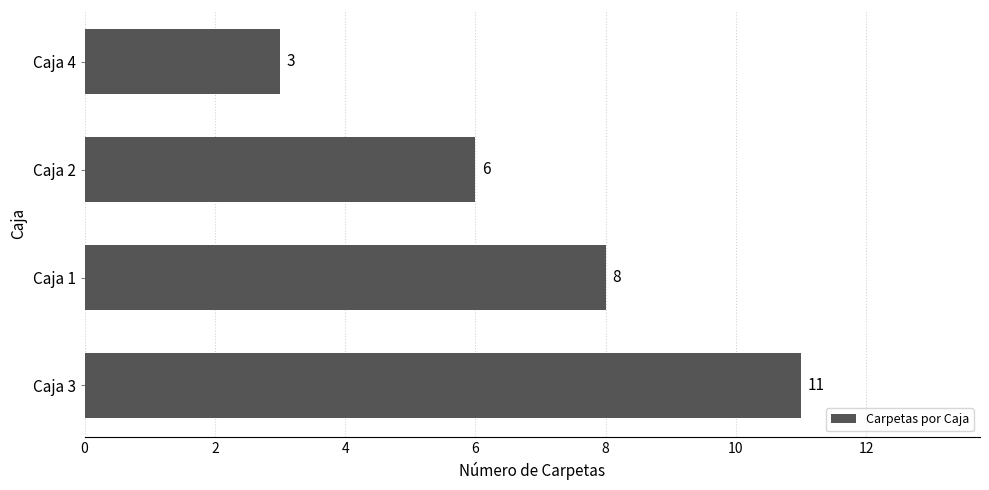

How many values are between 6 and 11?

3